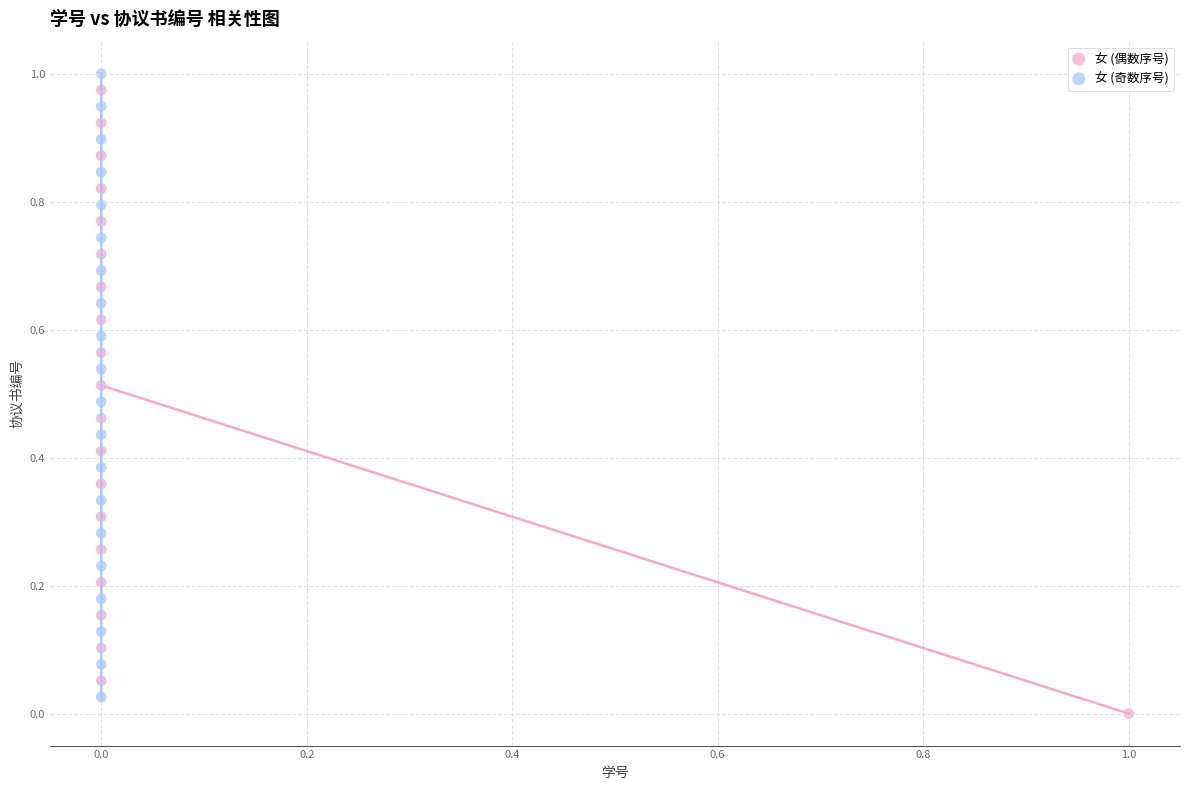

Which series reaches the maximum Y coordinate?

女 (奇数序号)